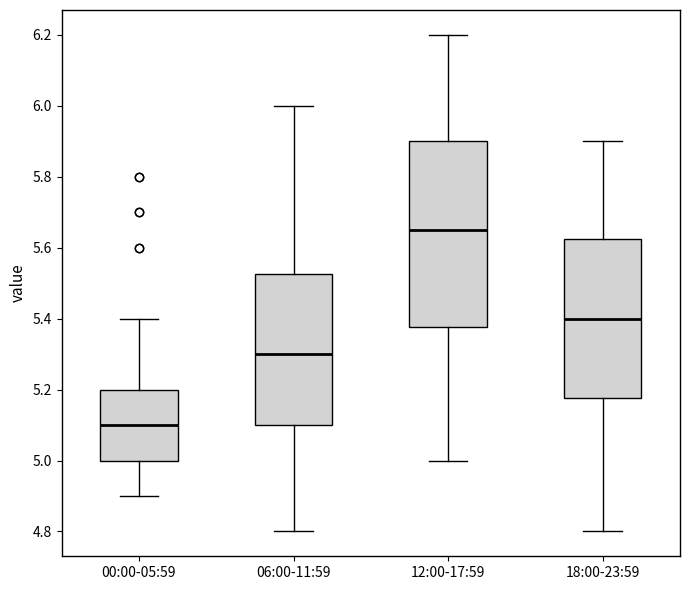

Reading left to right, read every box against the y-axis: the position of its median line, the range the box covers, and the ends of its whiskers. The values are not printed on the chart, so give them approximately, as read against the axis.

00:00-05:59: median 5.10, box 5.00 to 5.20, whiskers 4.90 to 5.40
06:00-11:59: median 5.30, box 5.10 to 5.52, whiskers 4.80 to 6.00
12:00-17:59: median 5.66, box 5.38 to 5.90, whiskers 5.00 to 6.20
18:00-23:59: median 5.40, box 5.18 to 5.62, whiskers 4.80 to 5.90